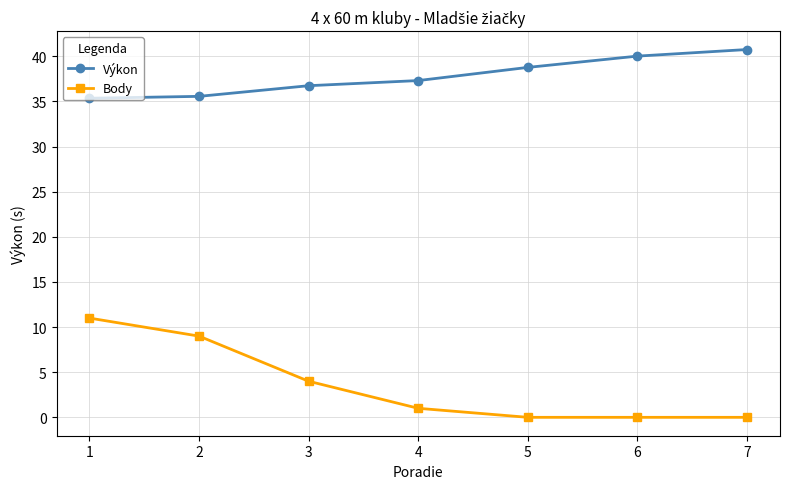

Which series has the largest range (max minus min)?

Body